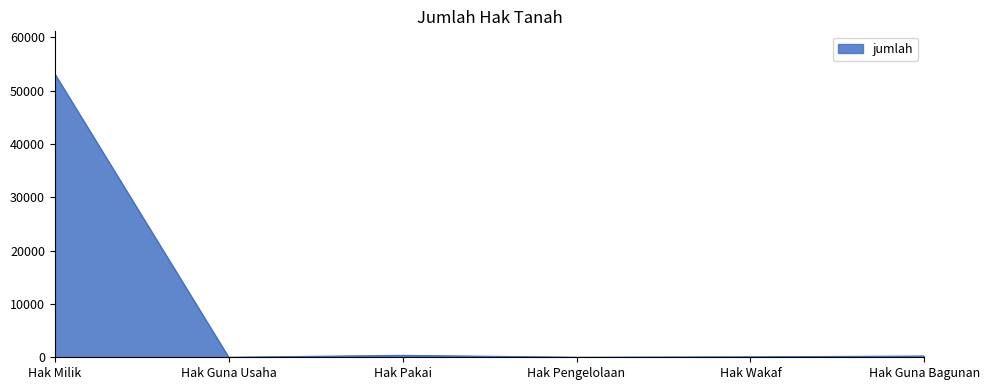

Is it true that the value at Hak Milik is 53175?

True